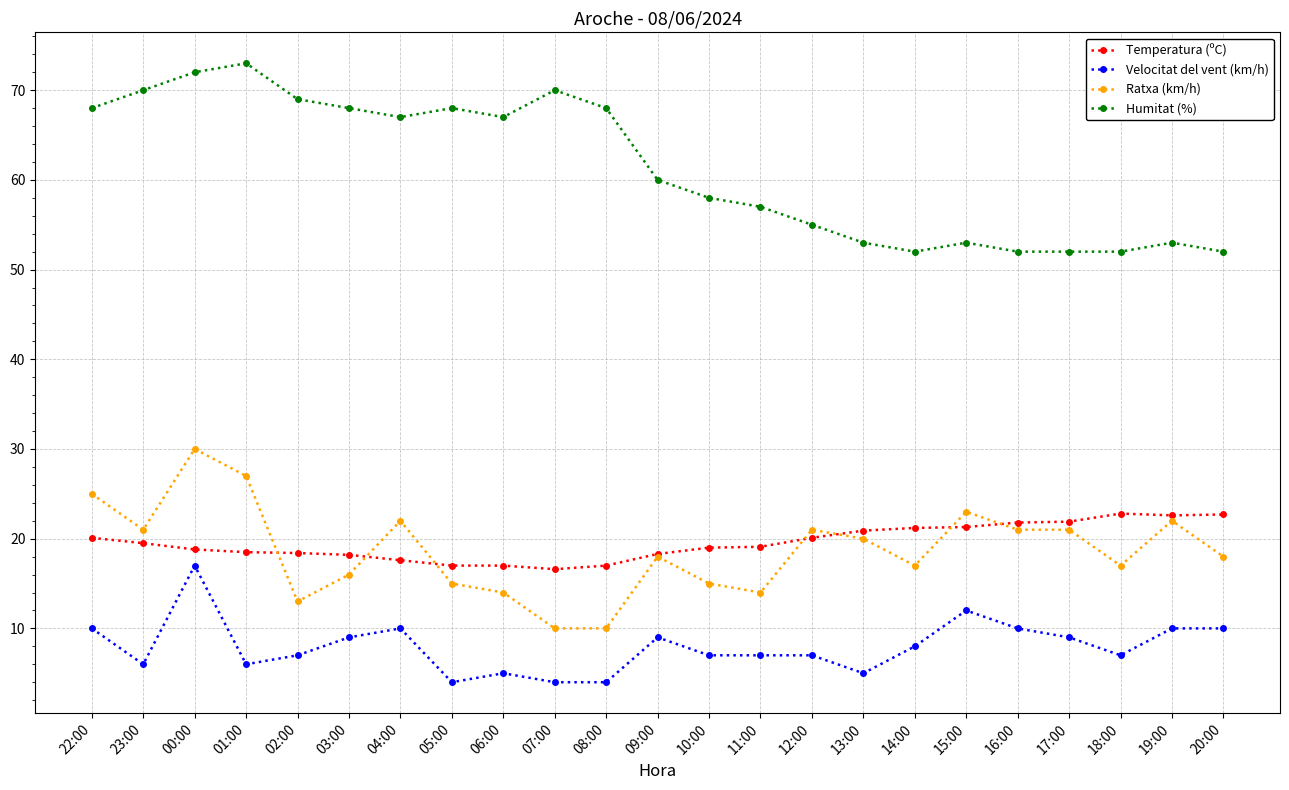

How many lines are shown in the chart?

4